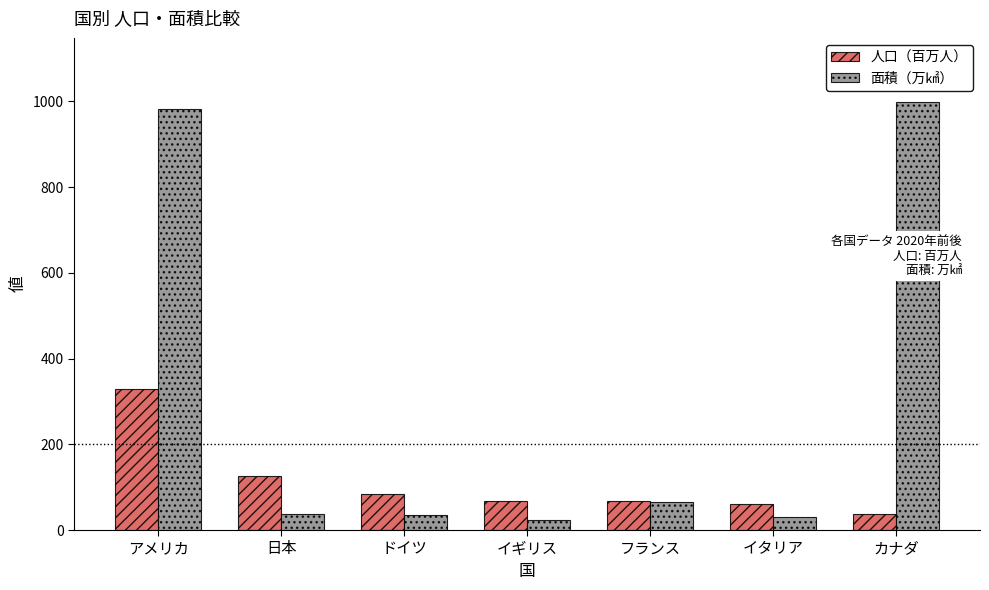

Which series has the largest range (max minus min)?

面積（万㎢）